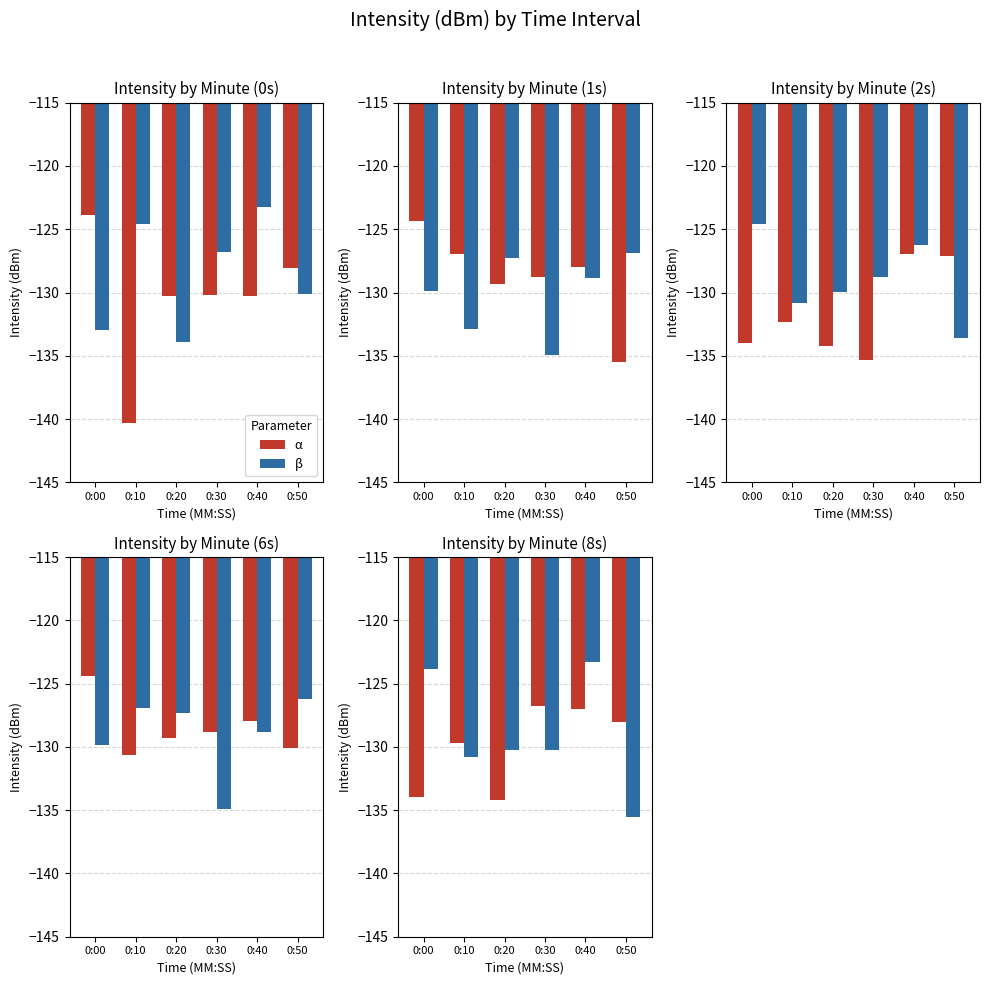

What is the difference between the second highest and minimum values in the α series?

7.2